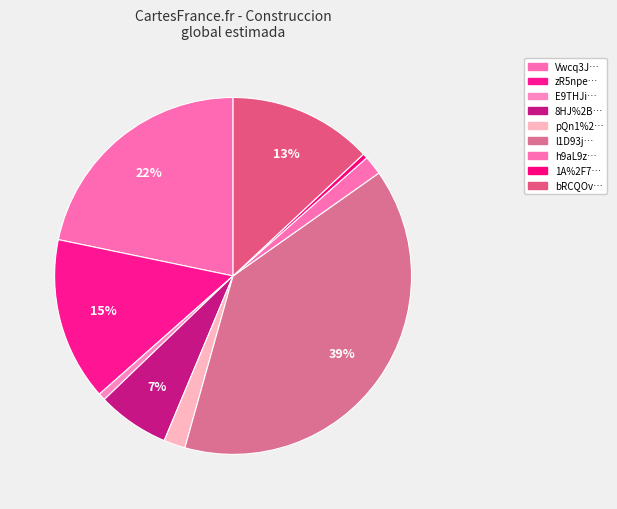

Count the number of slices in the pie.

9